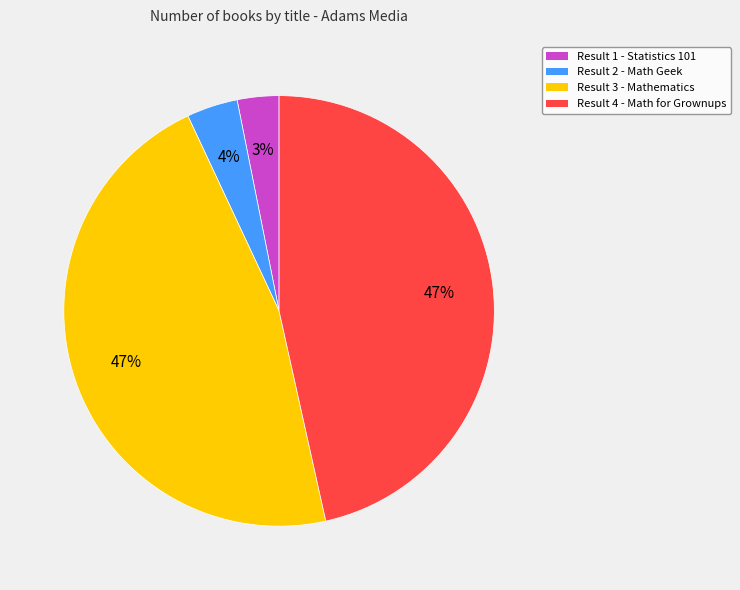

Is there any slice that represents more than half of the pie?

No